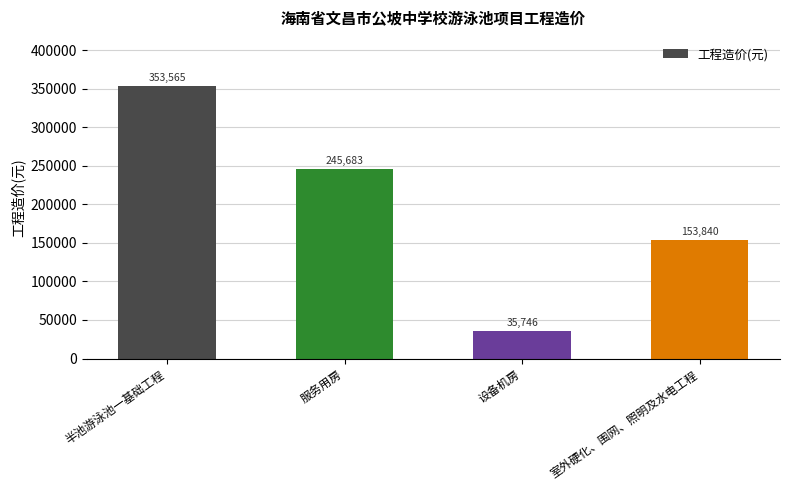

Rank the categories by value from lowest to highest.

设备机房, 室外硬化、围网、照明及水电工程, 服务用房, 半池游泳池一基础工程